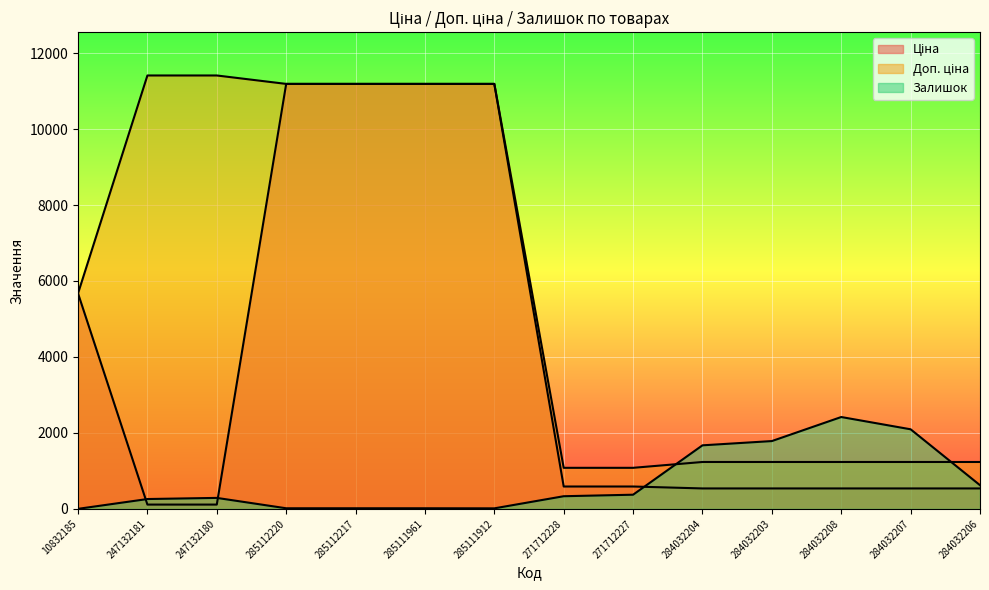

Does the chart display data point markers on the line(s)?

No